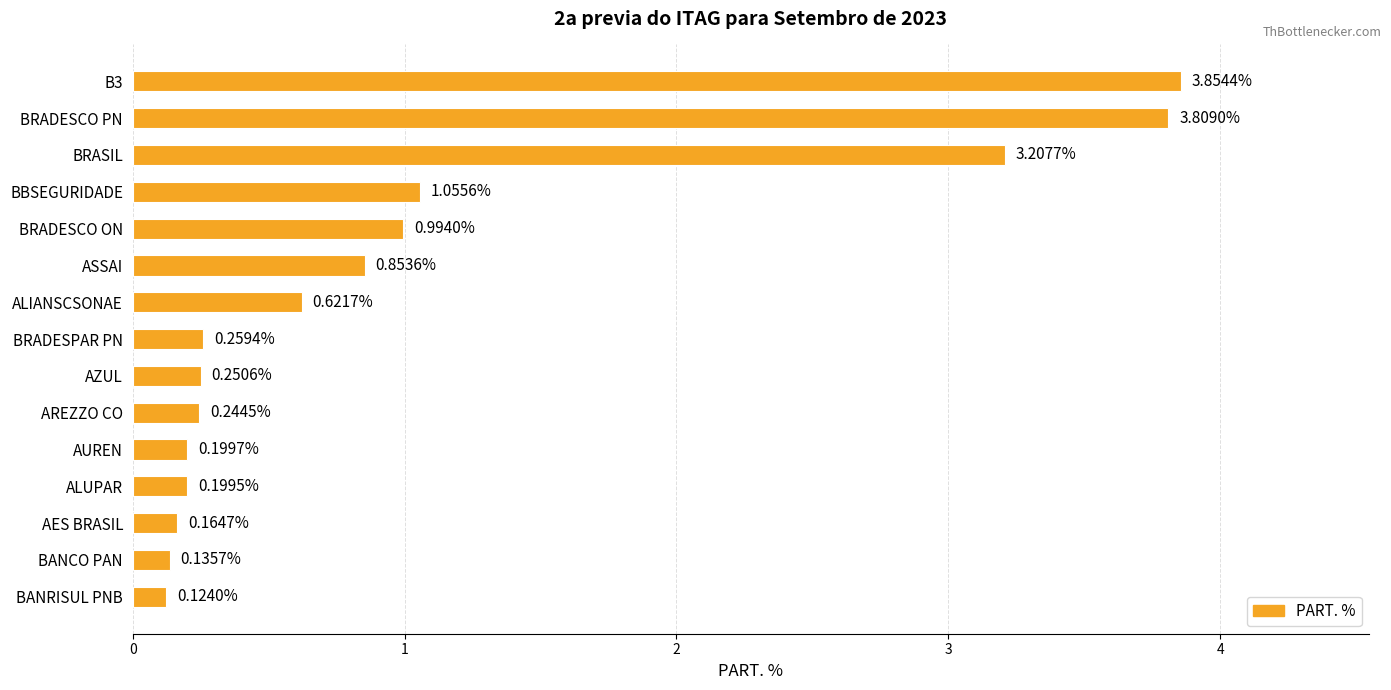

What is the label of the 5th bar from the bottom?

AUREN